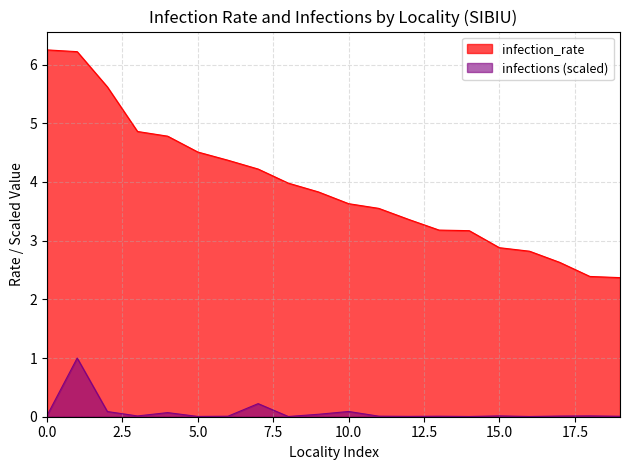

What is the maximum value for infections (scaled)?

1.0